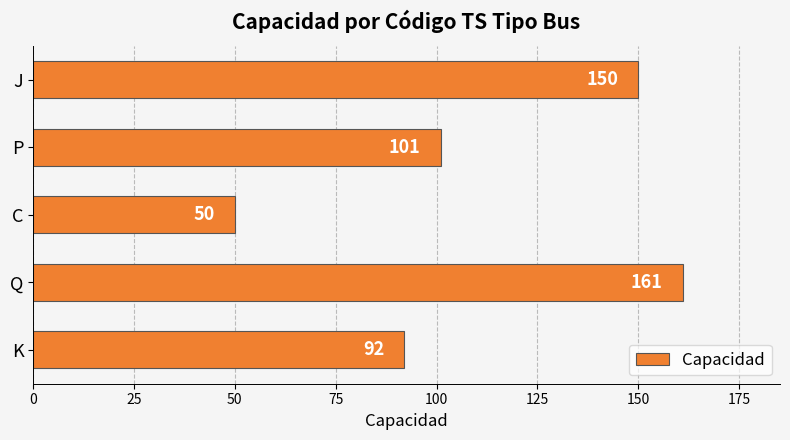

Reading bottom to top, list all the values displayed in this chart.

K=92	Q=161	C=50	P=101	J=150